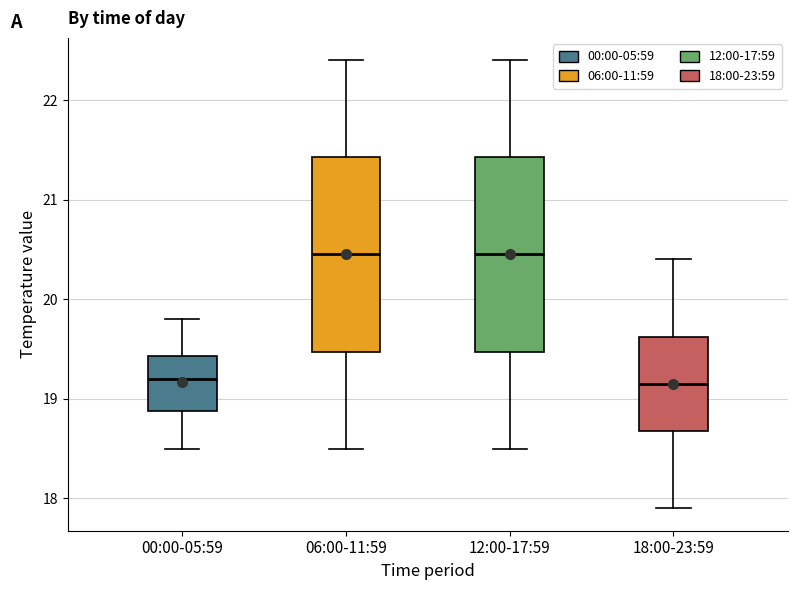

Reading left to right, read every box against the y-axis: the position of its median line, the range the box covers, and the ends of its whiskers. The values are not printed on the chart, so give them approximately, as read against the axis.

00:00-05:59: median 19.2, box 18.9 to 19.4, whiskers 18.5 to 19.8
06:00-11:59: median 20.5, box 19.5 to 21.4, whiskers 18.5 to 22.4
12:00-17:59: median 20.5, box 19.5 to 21.4, whiskers 18.5 to 22.4
18:00-23:59: median 19.2, box 18.7 to 19.6, whiskers 17.9 to 20.4